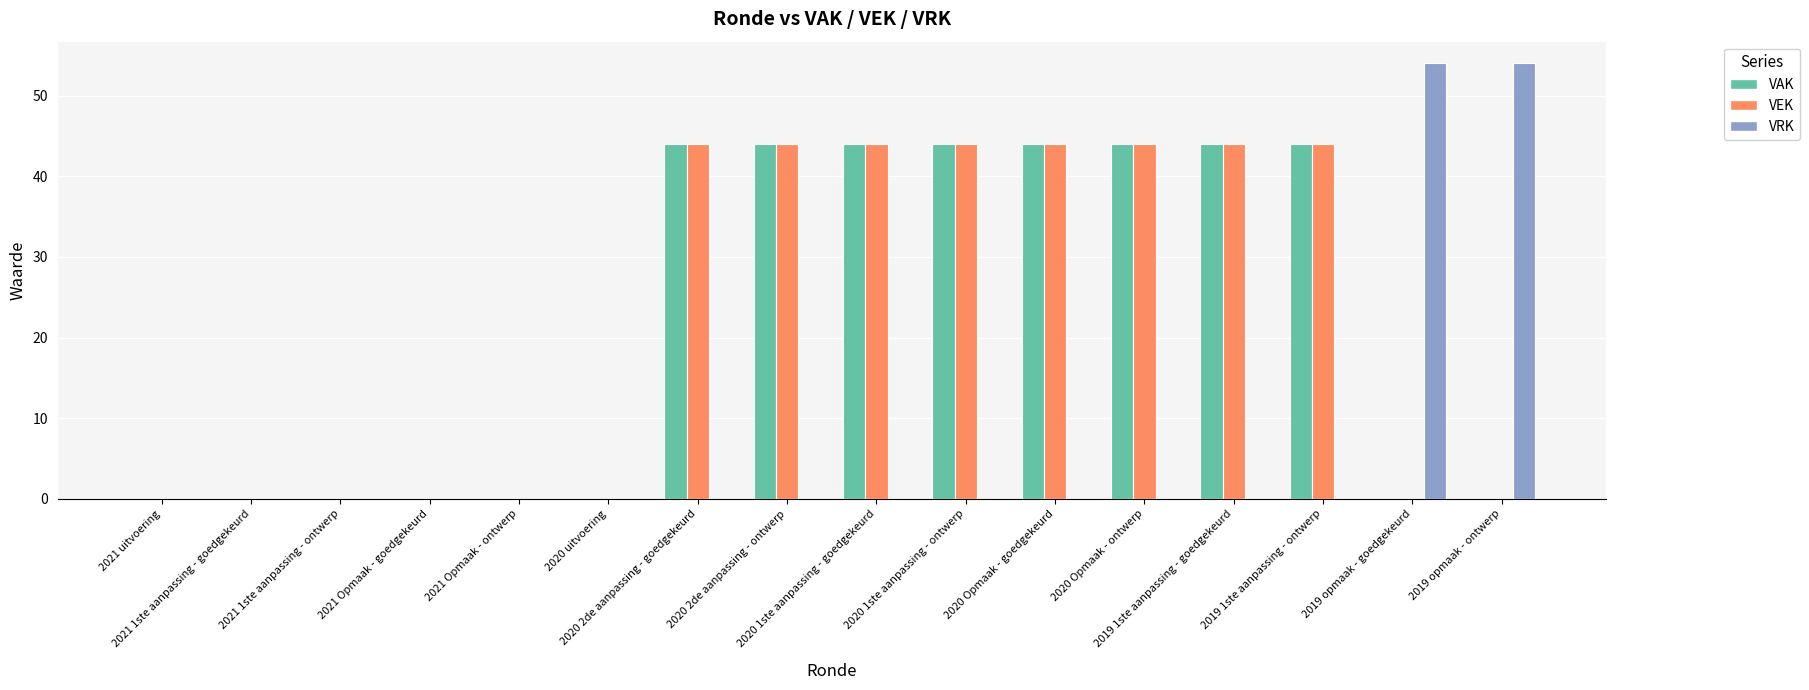

How many series are shown in this chart?

3